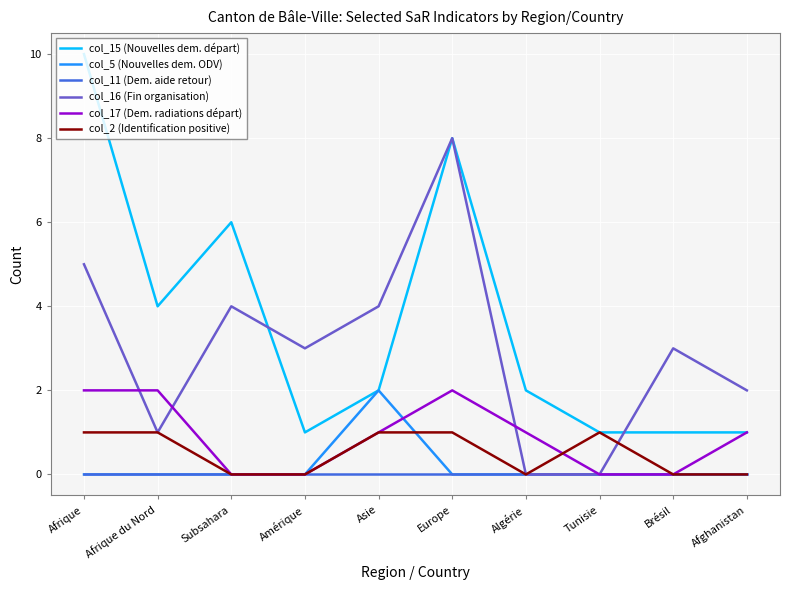

At how many categories does at least one series exceed 7?

2